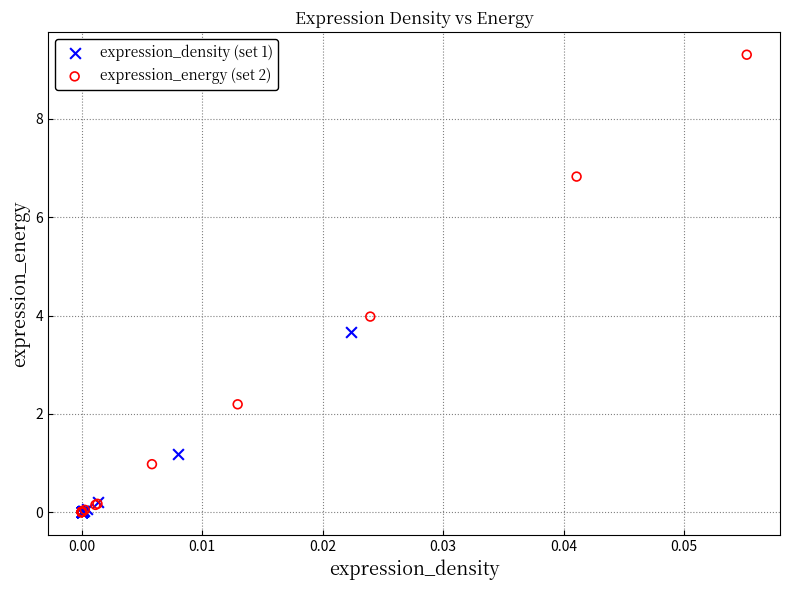

Which series has the largest Y range (max minus min)?

expression_energy (set 2)